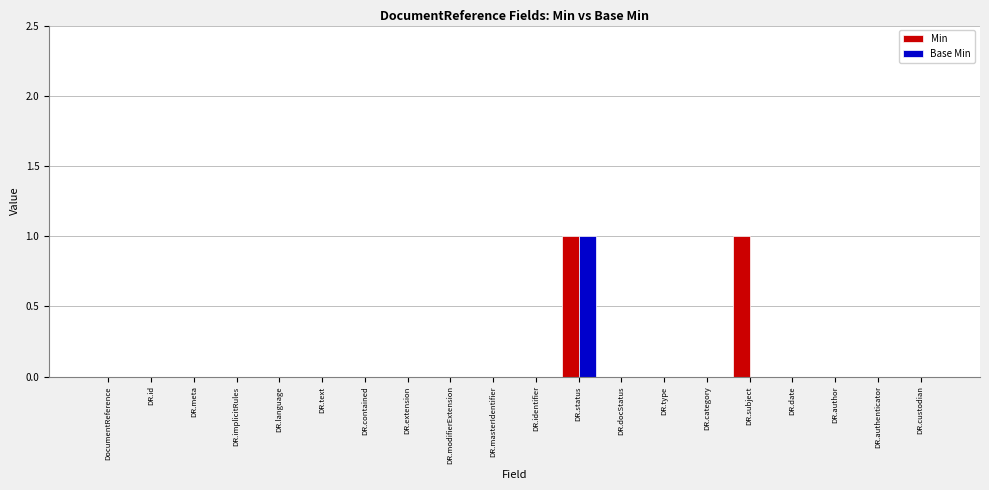

The value of Base Min at DR.contained is -1. True or false?

False